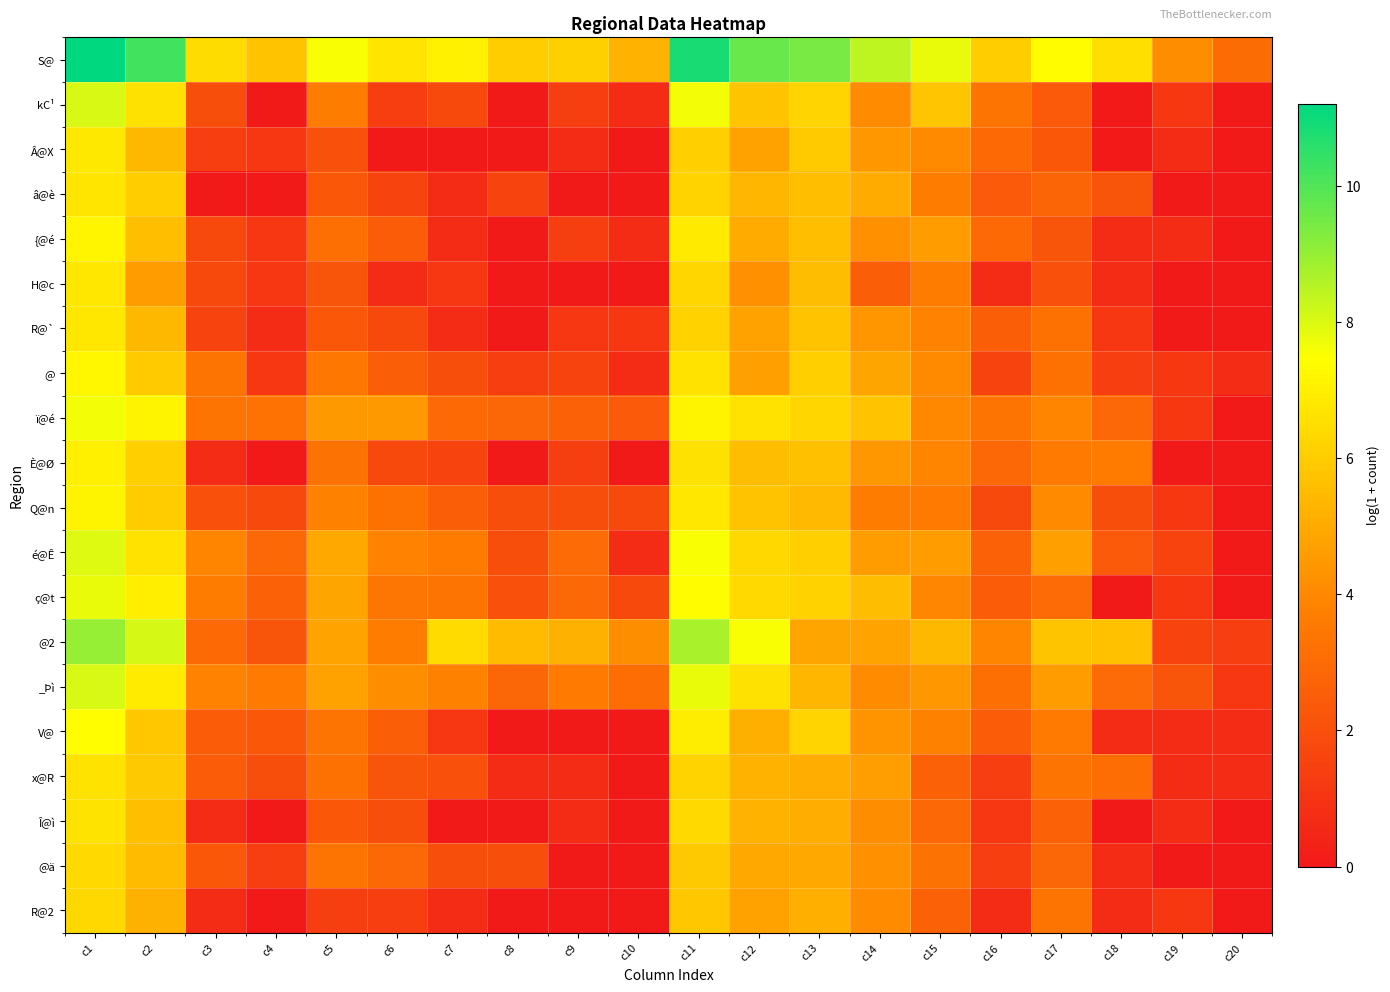

List the series in order of their peak value, highest first.

S@, @2, _Þì, kC¹, é@Ê, ç@t, ï@é, V@, @, {@é, Q@n, È@Ø, Â@X, R@`, H@c, â@è, Î@ì, x@R, @ä, R@2